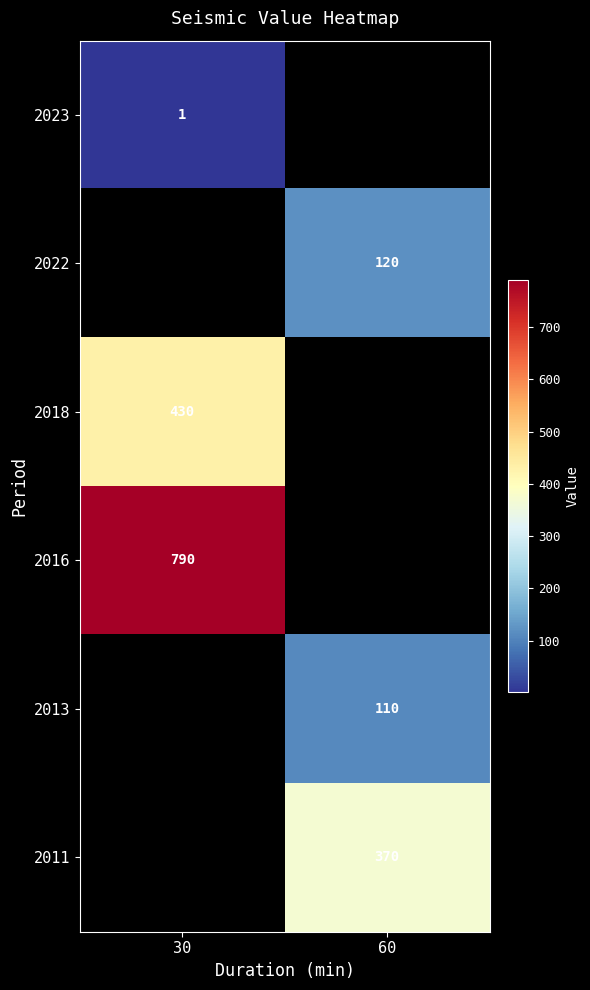

At how many categories does at least one series exceed 49?

2